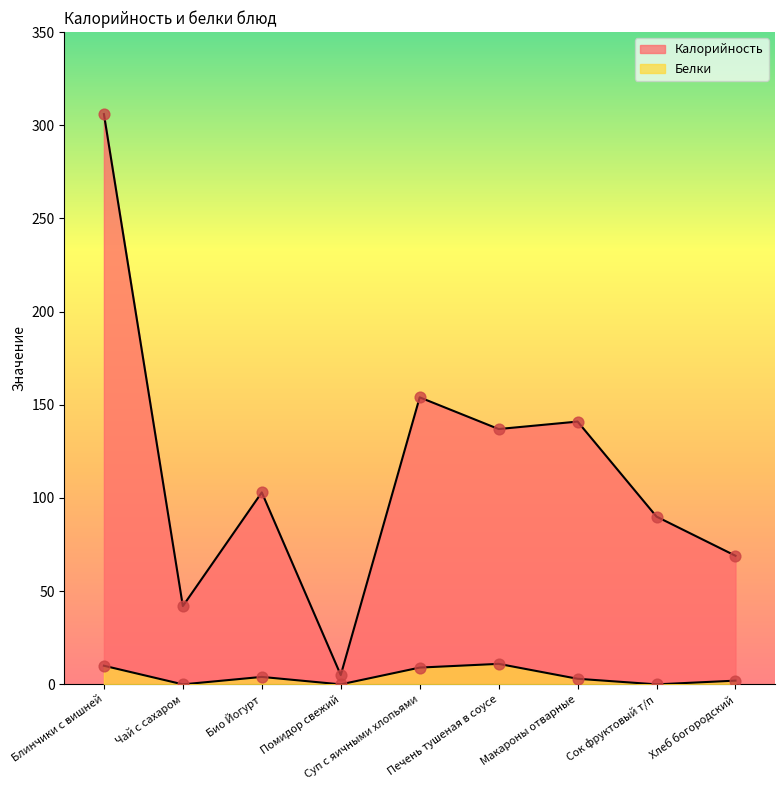

What are all the series names shown in the legend?

Калорийность, Белки